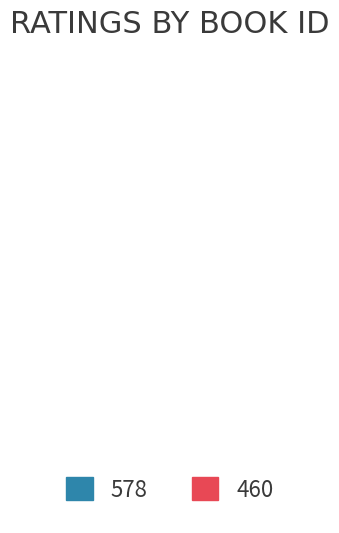

How many segments does this pie chart have?

2